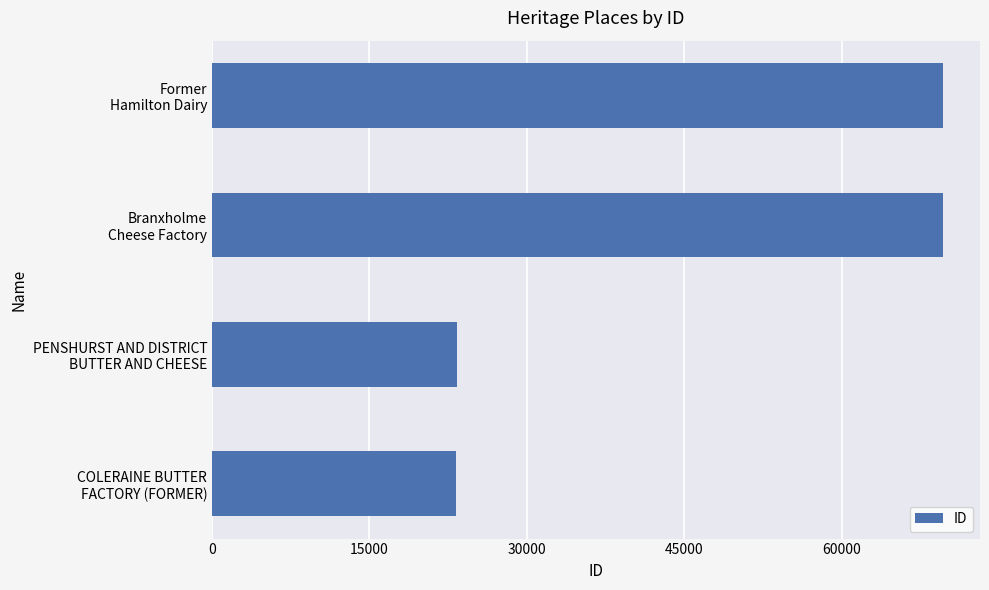

What is the difference between the maximum and minimum values?

46480